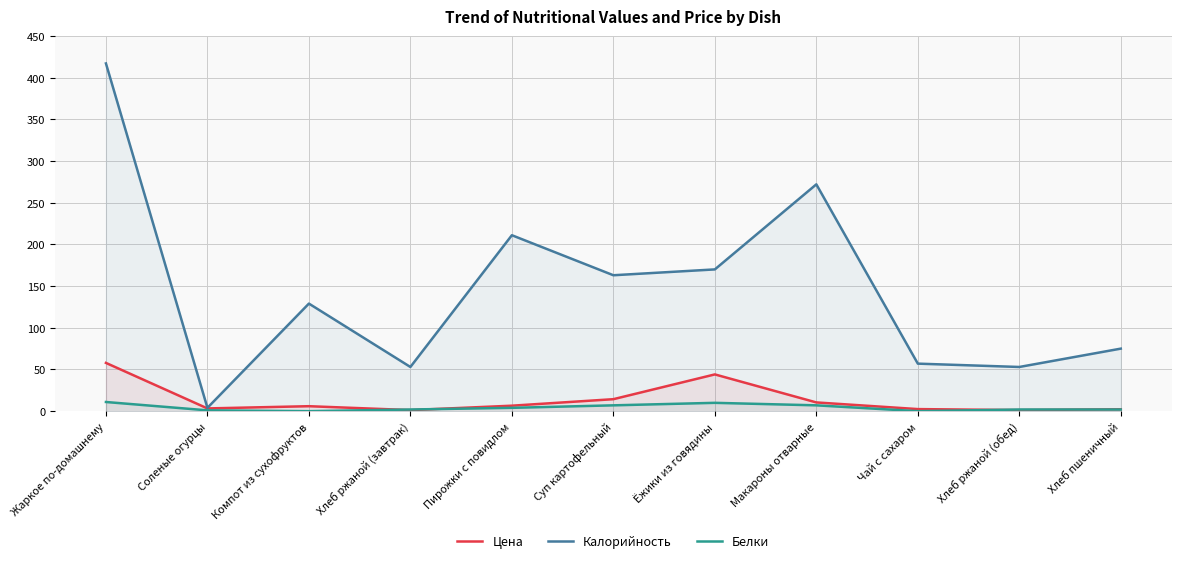

What is the average value of the Калорийность series?

145.8